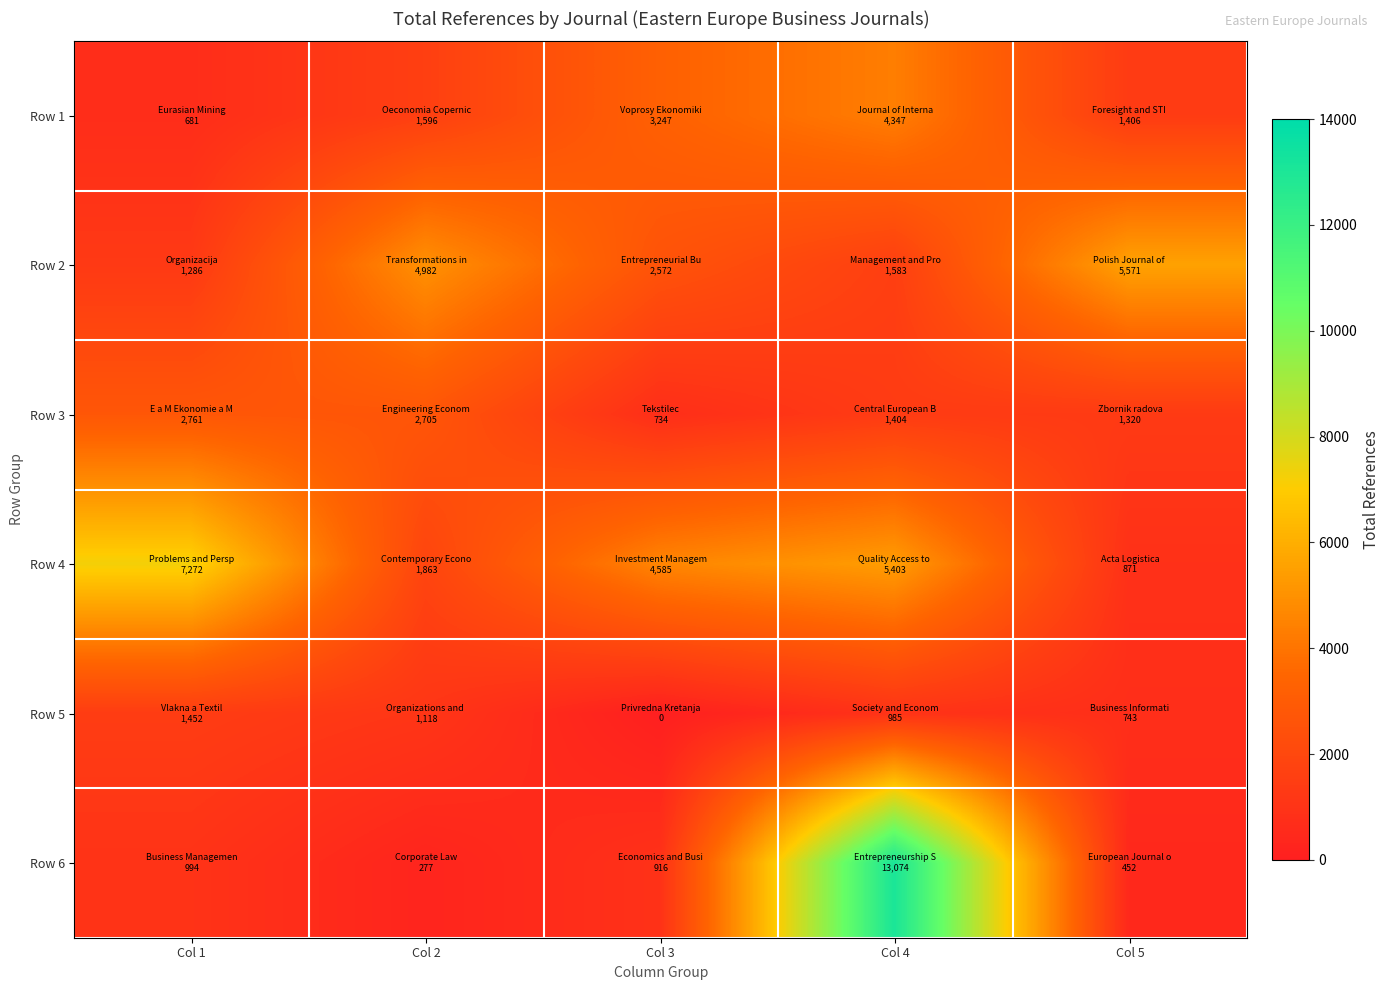

Reading left to right, what are all the values shown in this chart?

Row 1: Col 1=681	Col 2=1596	Col 3=3247	Col 4=4347	Col 5=1406
Row 2: Col 1=1286	Col 2=4982	Col 3=2572	Col 4=1583	Col 5=5571
Row 3: Col 1=2761	Col 2=2705	Col 3=734	Col 4=1404	Col 5=1320
Row 4: Col 1=7272	Col 2=1863	Col 3=4585	Col 4=5403	Col 5=871
Row 5: Col 1=1452	Col 2=1118	Col 3=0	Col 4=985	Col 5=743
Row 6: Col 1=994	Col 2=277	Col 3=916	Col 4=13074	Col 5=452